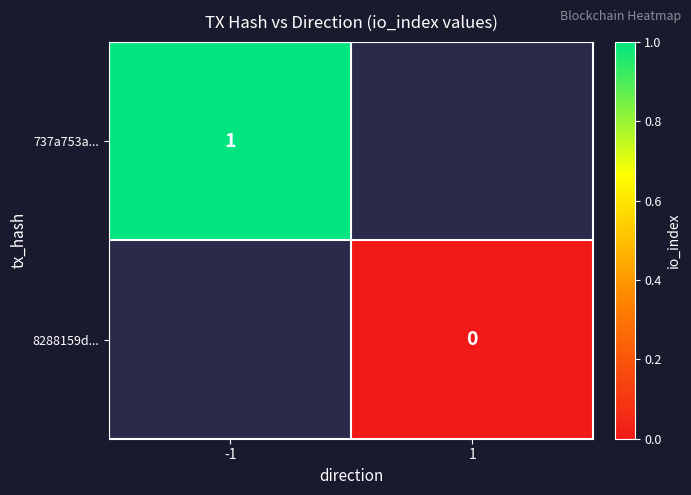

Is the value of 737a753a... at -1 greater than the value of 8288159d... at 1?

Yes